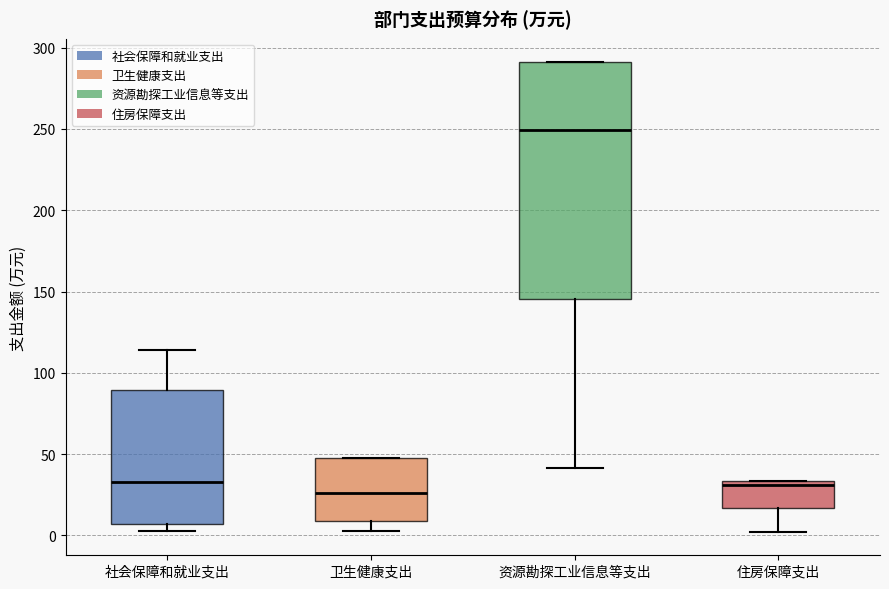

Comparing the boxes themselves (not the whiskers), which one is the tallest?

资源勘探工业信息等支出